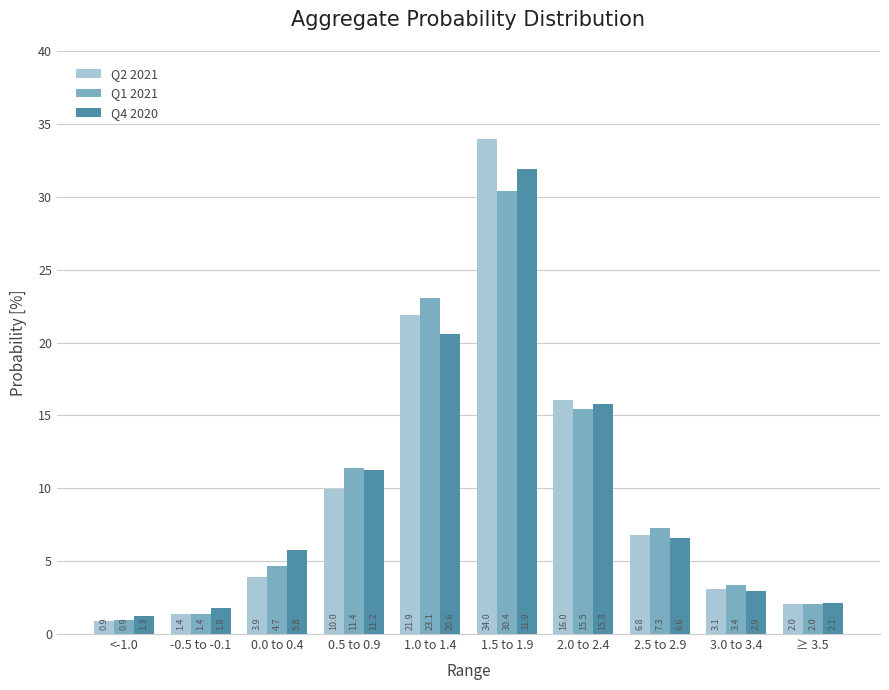

Is the value of Q2 2021 at 0.0 to 0.4 greater than the value of Q4 2020 at 0.0 to 0.4?

No